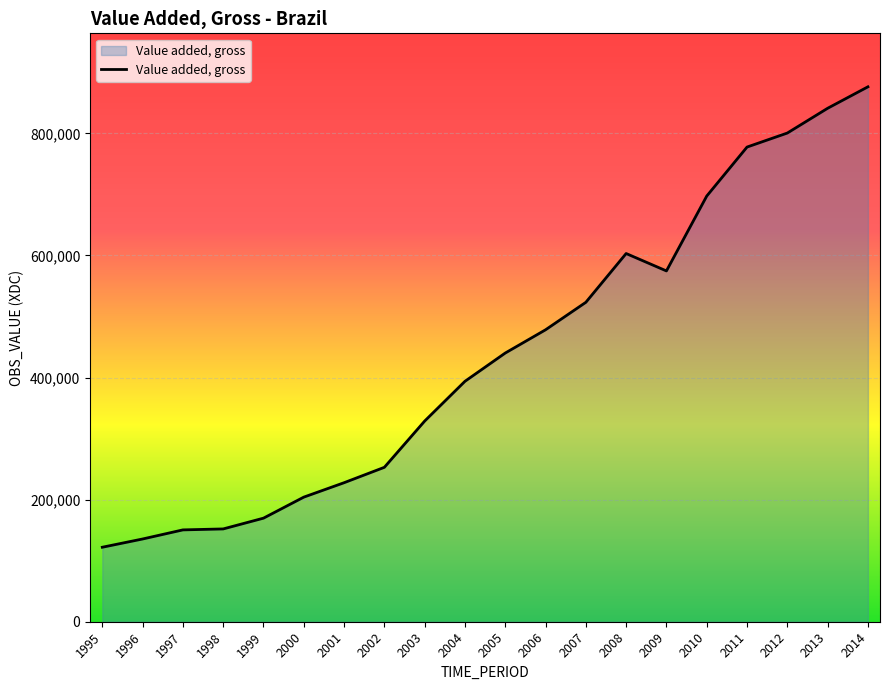

The value at 2000 is 306957. True or false?

False